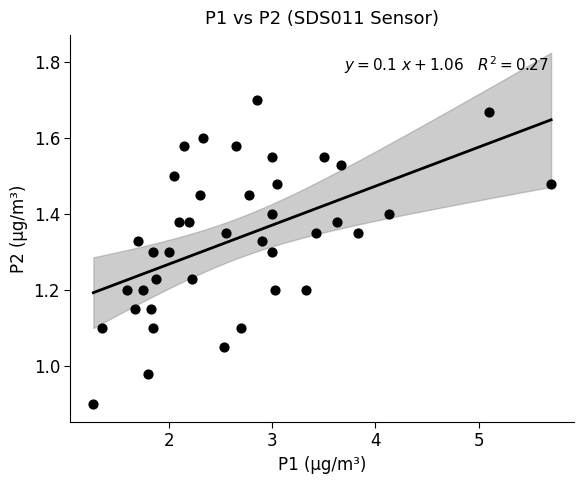

What is the range of X values (max minus min)?

4.4